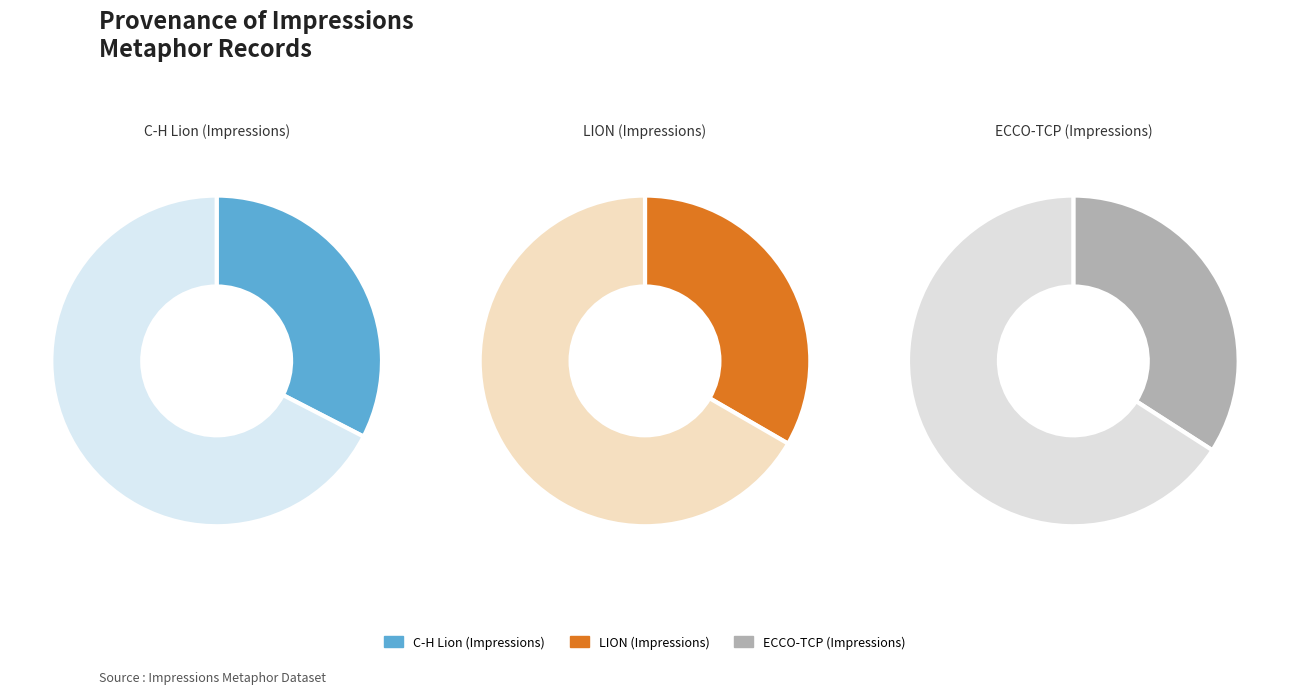

The ECCO-TCP (Impressions) slice represents 34% of the pie. True or false?

True